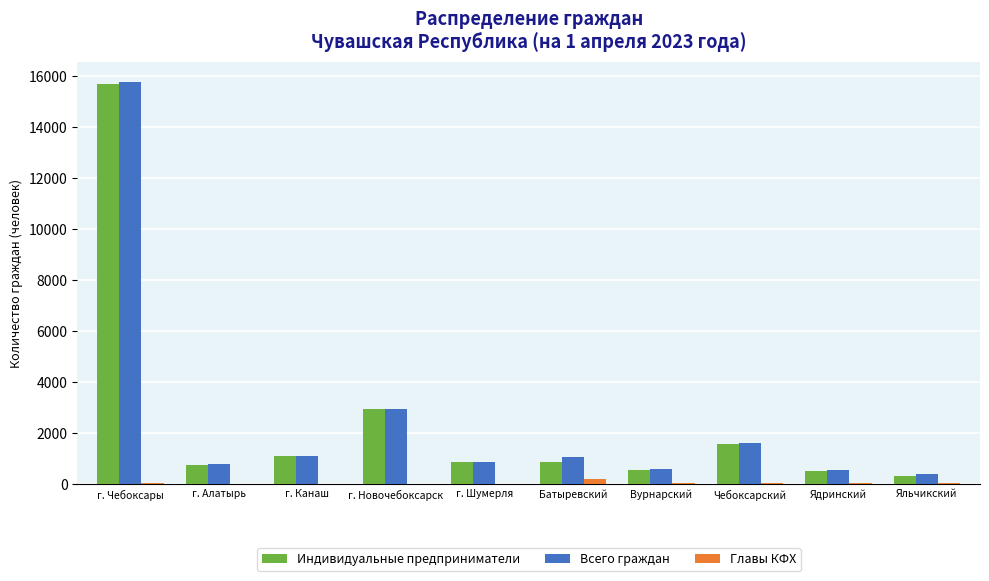

Which category has the highest value in the Индивидуальные предприниматели series?

г. Чебоксары